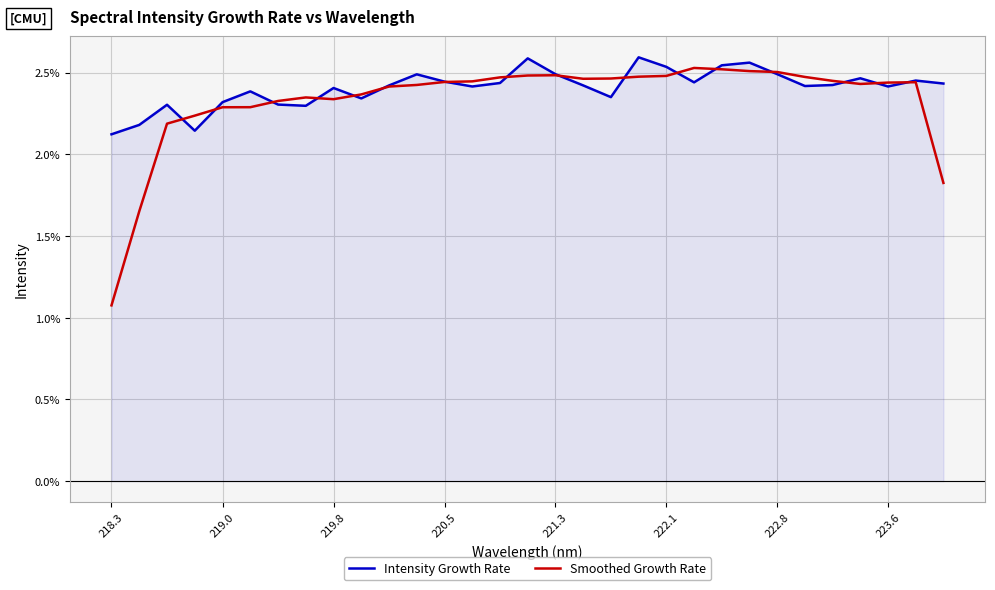

What is the lowest value of the Smoothed Growth Rate series?

1.1